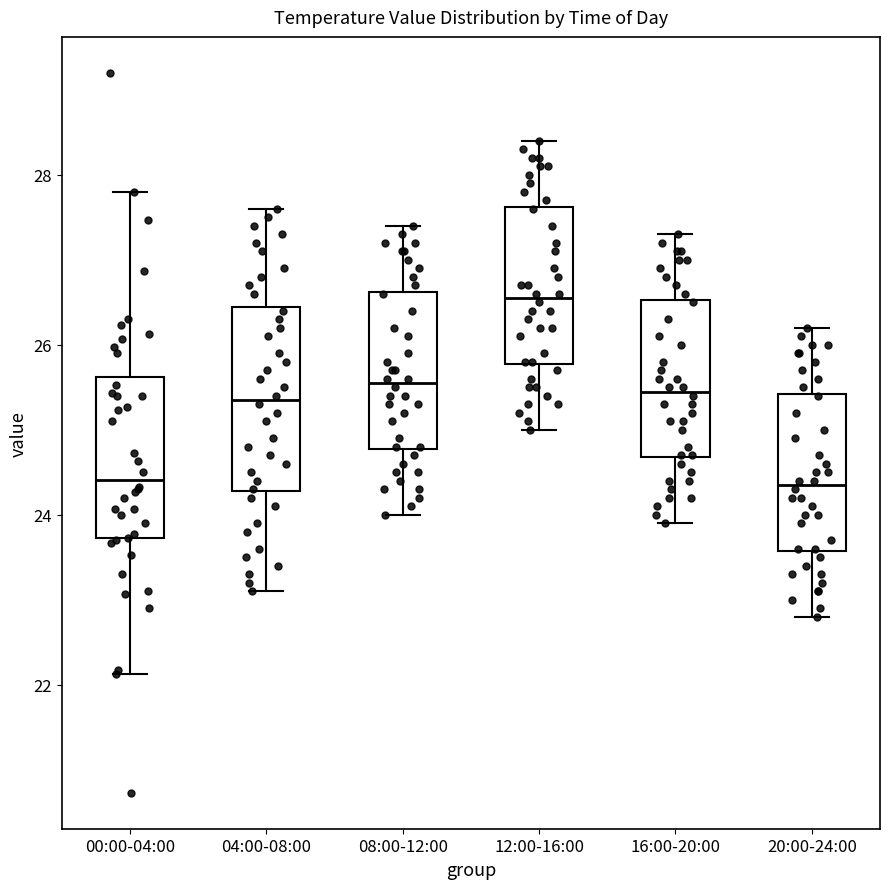

Where does the upper whisker of the box for 20:00-24:00 end on the y-axis? The values are not printed on the chart, so give them approximately, as read against the axis.

26.2